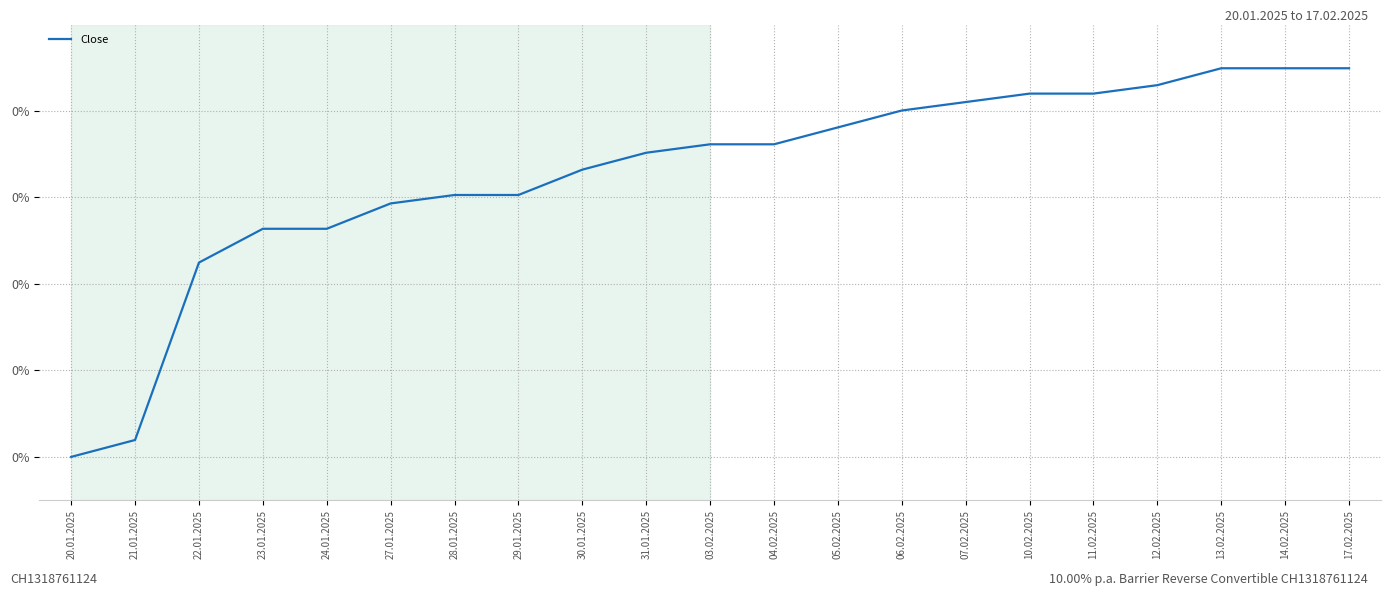

Does the chart have visible grid lines?

Yes